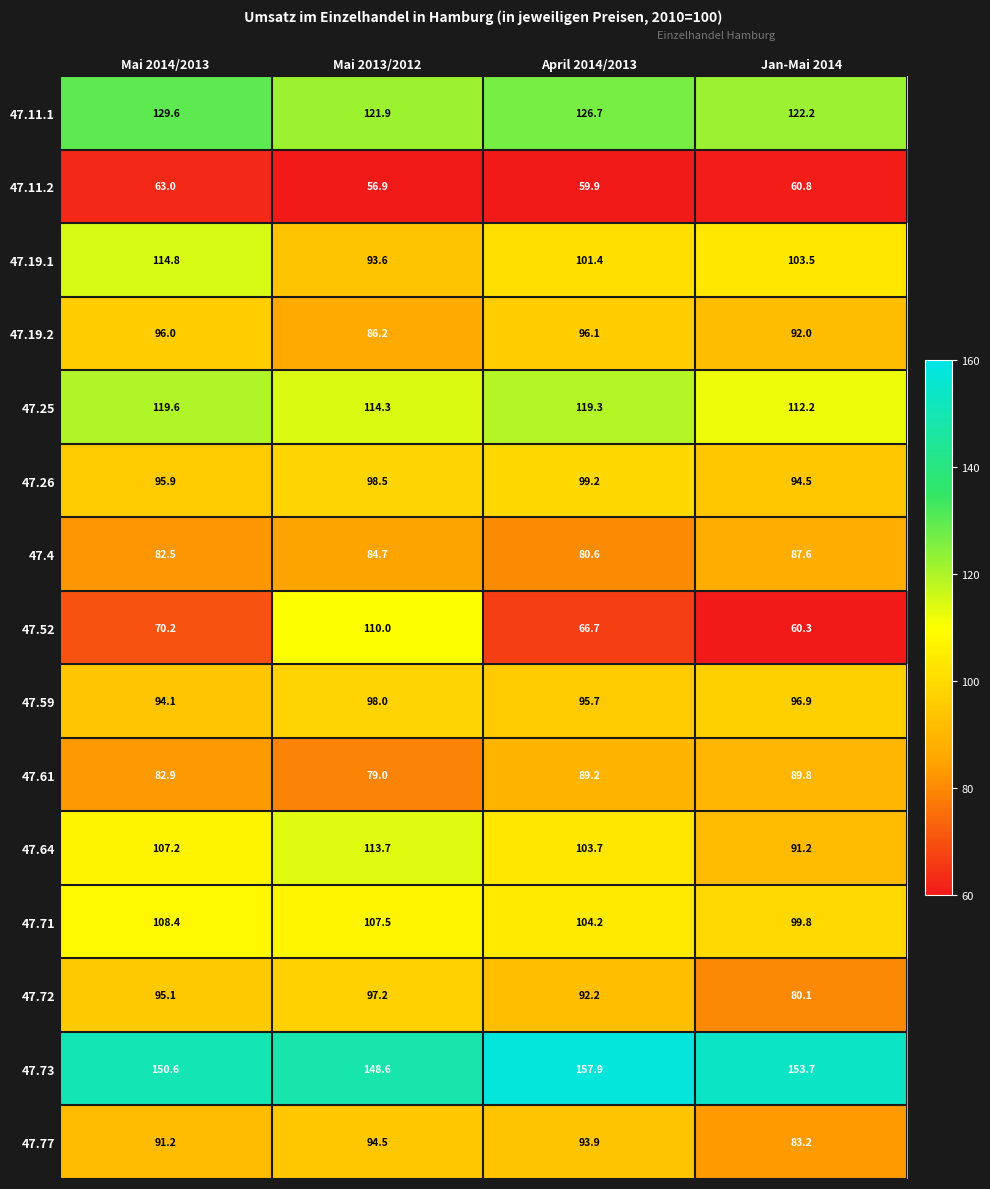

At which category does the chart reach its peak across all series?

April 2014/2013